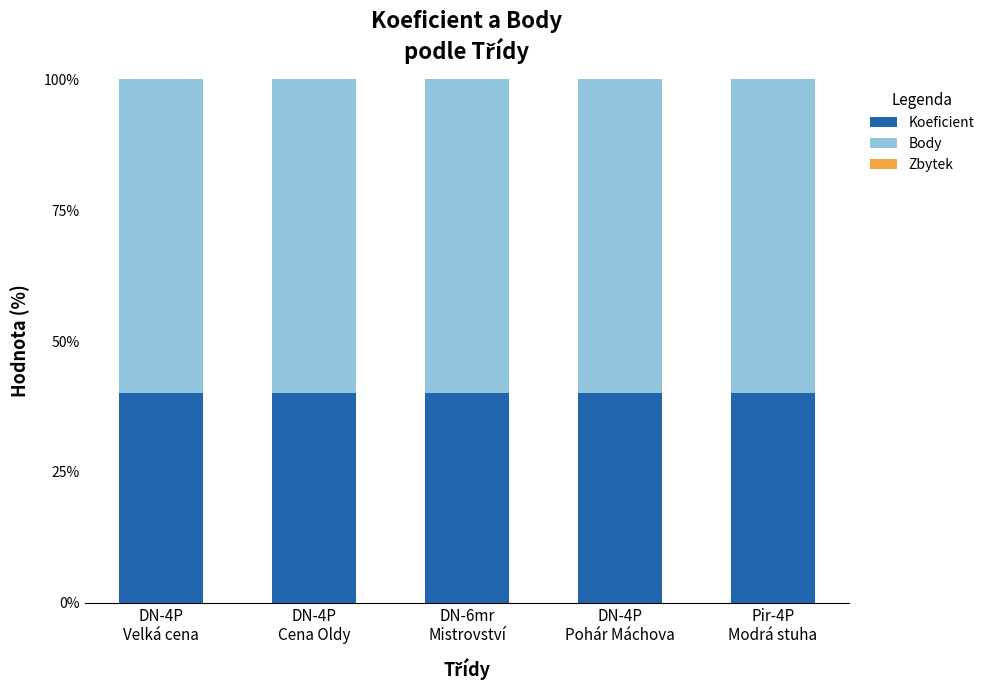

What is the highest value of the Koeficient series?

40